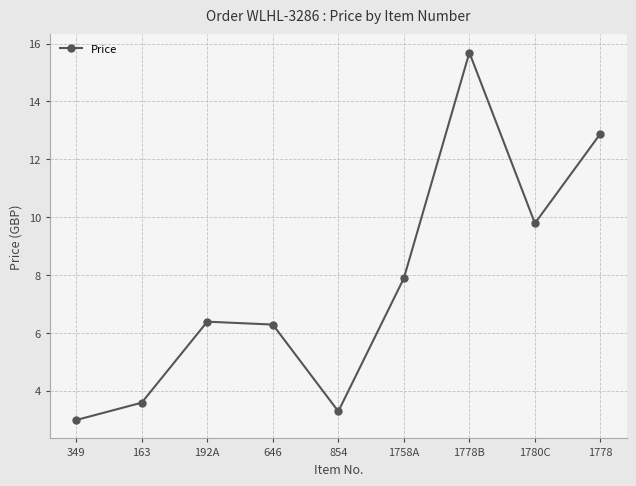

What position from the left is 1778B?

7